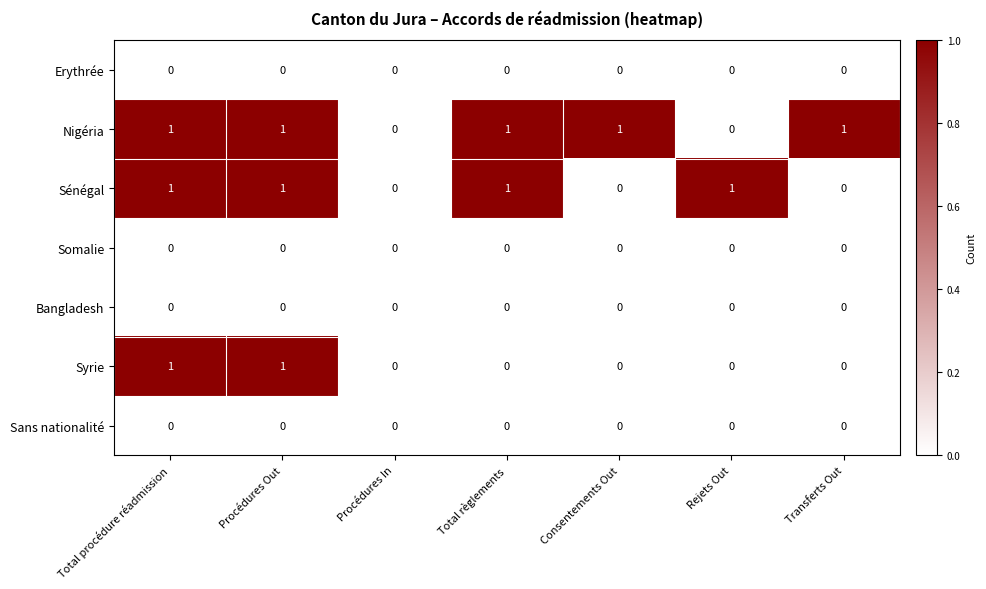

Is the value of Somalie at Consentements Out greater than the value of Nigéria at Total procédure réadmission?

No